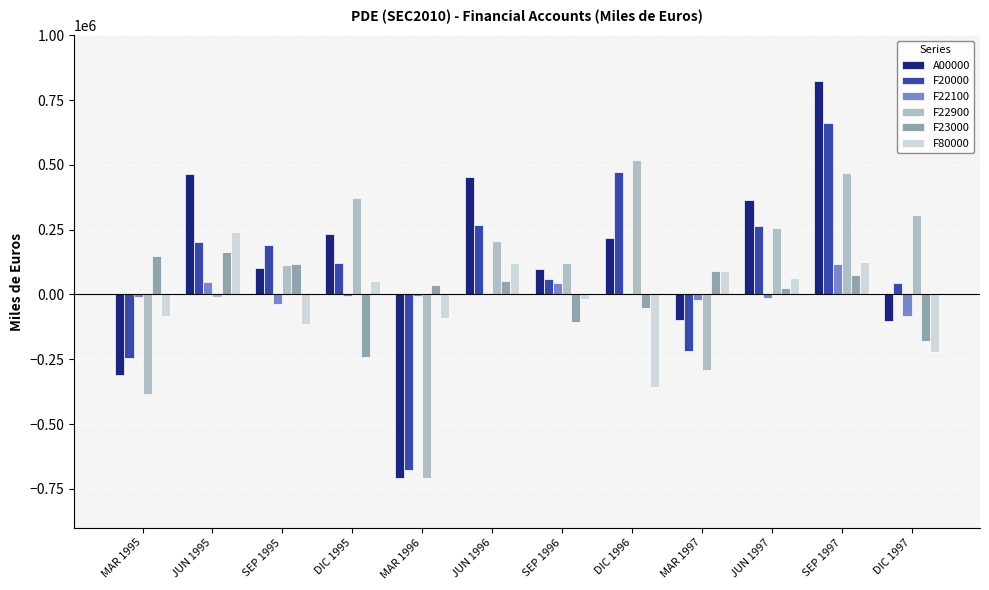

What is the maximum value shown in the chart?

823089